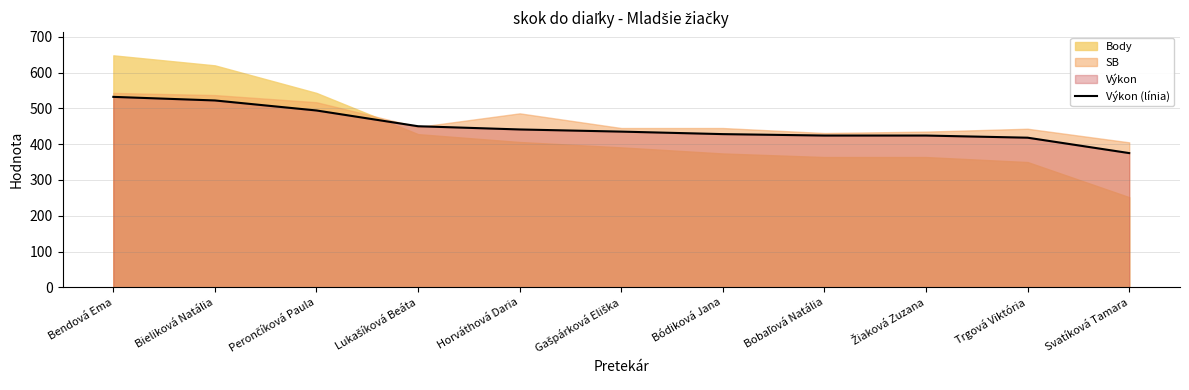

What is the difference between the maximum and minimum values?

157